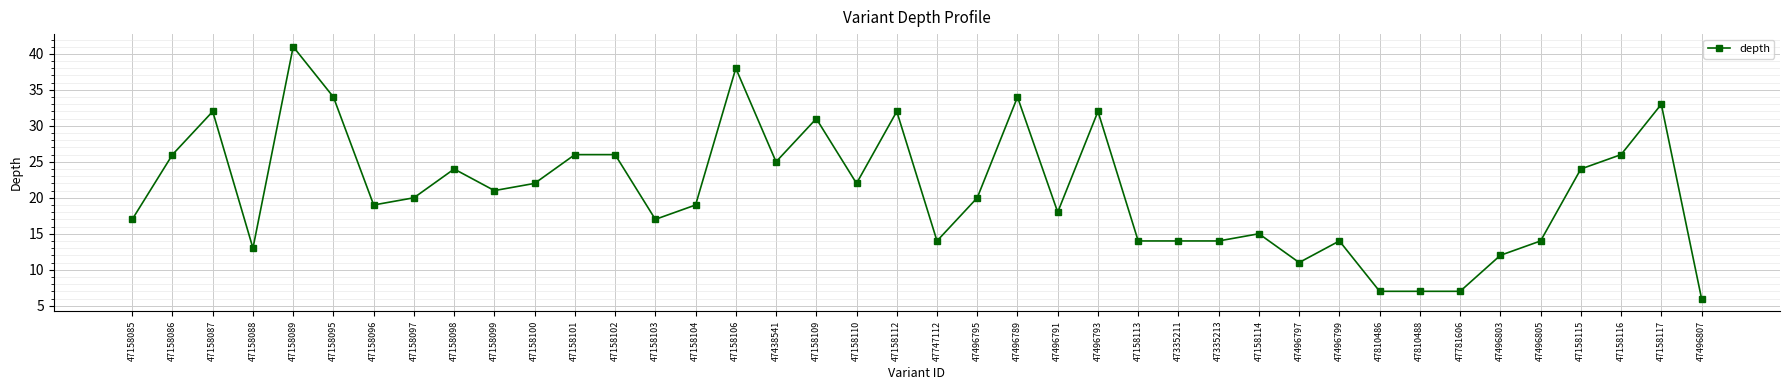

Between 47158098 and 47158088, which is larger?

47158098